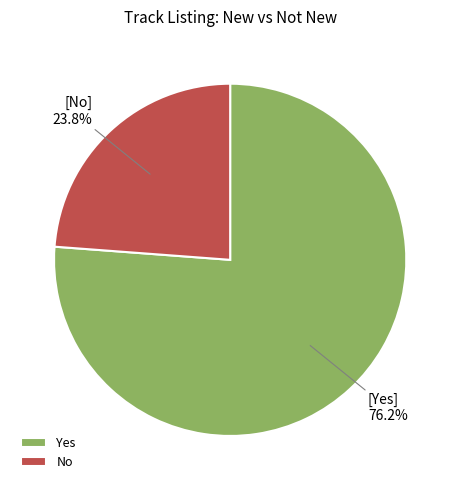

The Yes slice represents 76% of the pie. True or false?

True